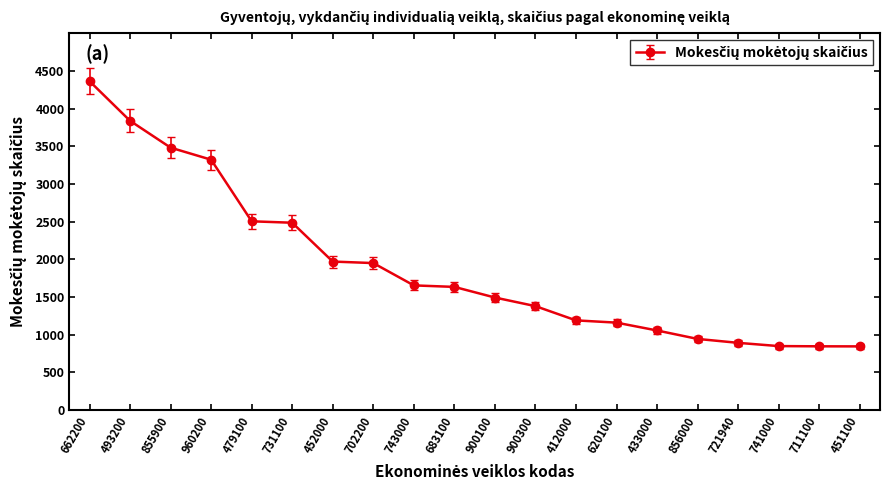

What is the maximum value shown in the chart?

4363